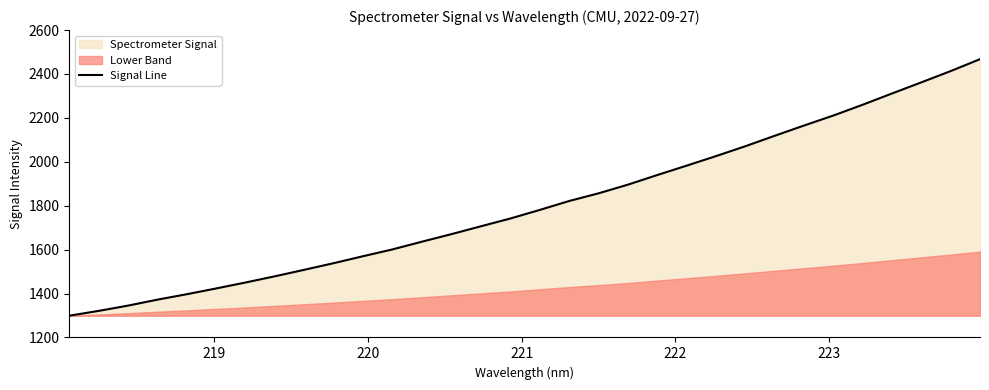

What is the minimum value shown in the chart?

1299.1